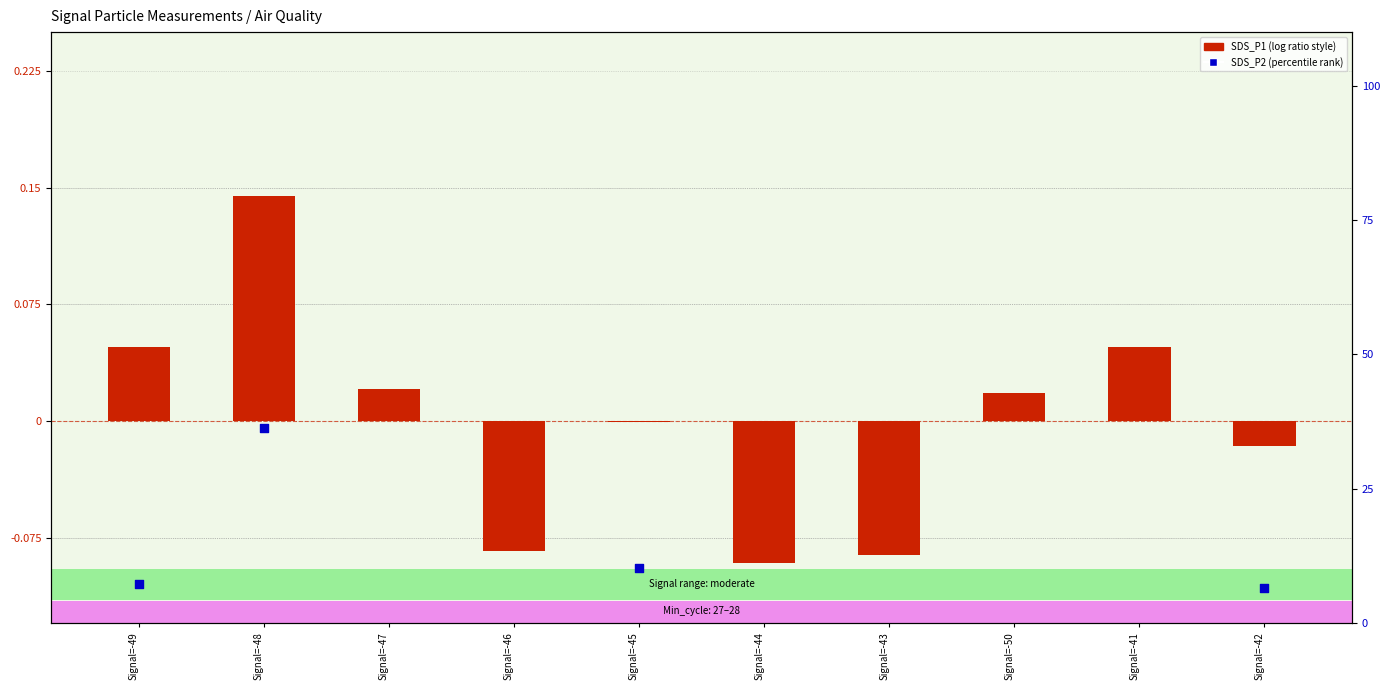

Which series reaches the maximum Y coordinate?

SDS_P2 (percentile rank)